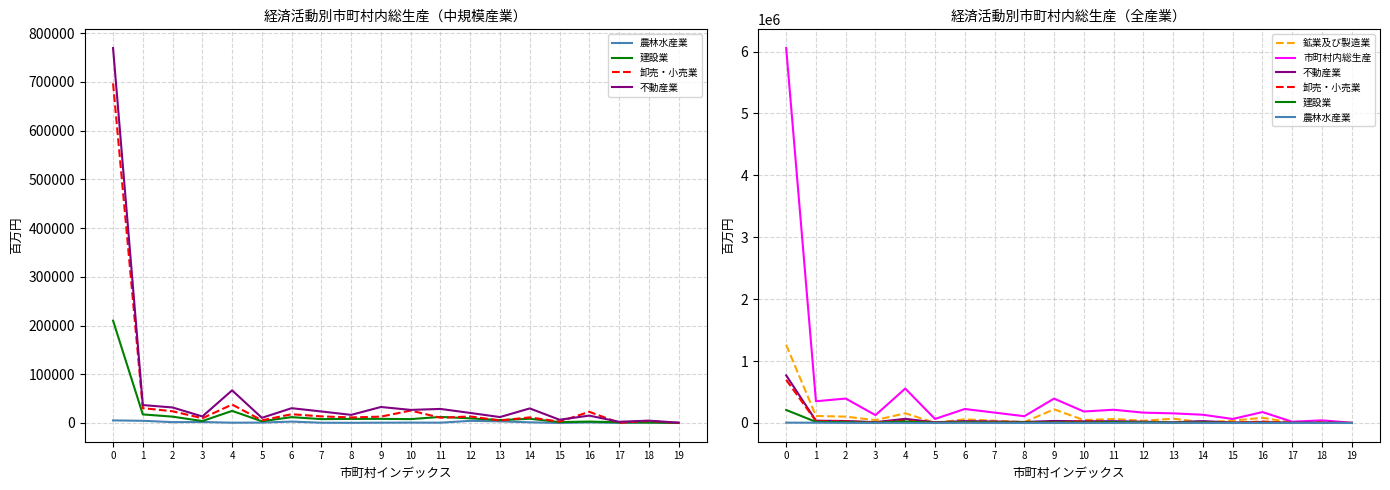

Where is the first local maximum for 市町村内総生産?

2